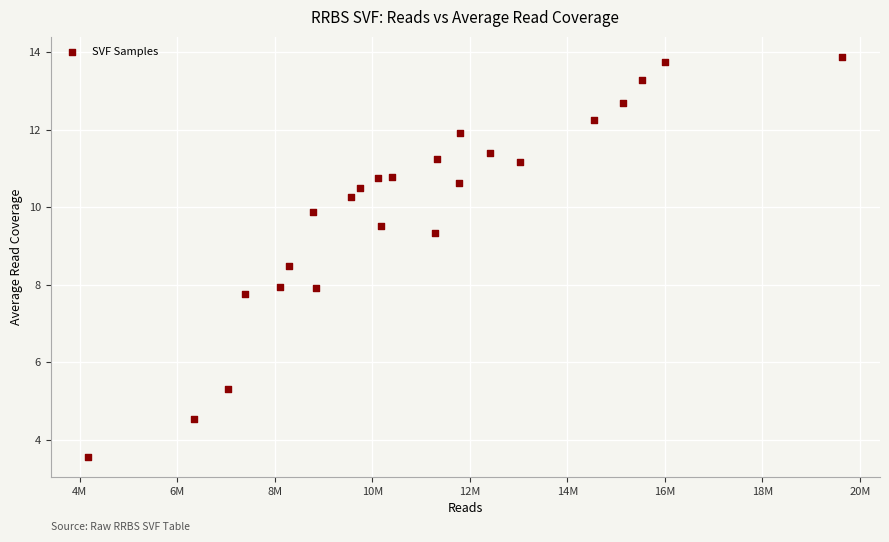

What is the range of Y values (max minus min)?

10.3